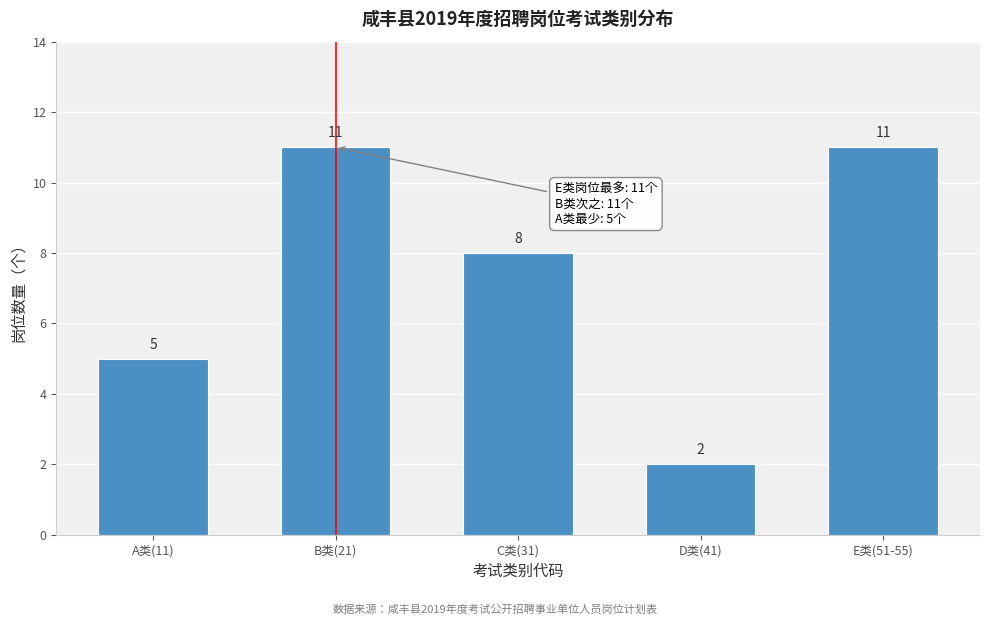

Reading left to right, extract all data points from this chart.

A类(11)=5	B类(21)=11	C类(31)=8	D类(41)=2	E类(51-55)=11